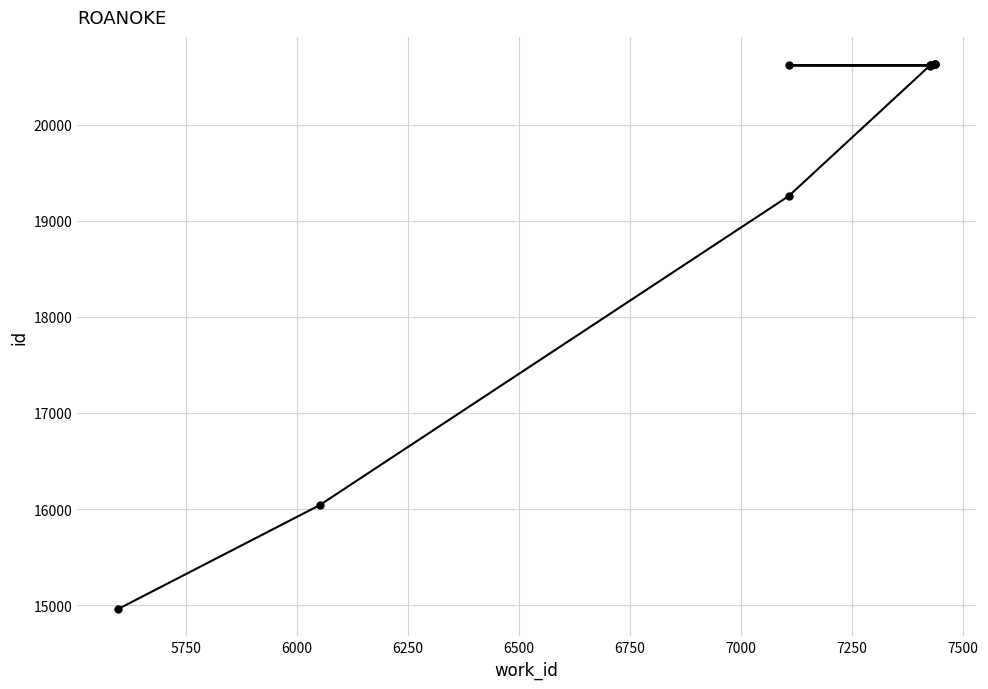

How many lines are shown in the chart?

1